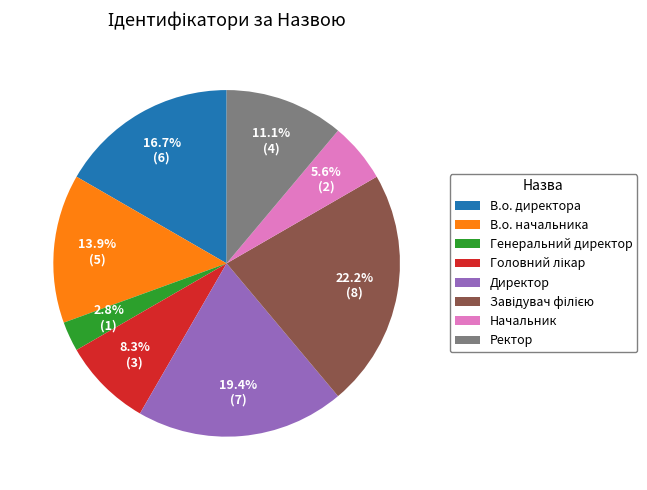

What is the smallest slice in the pie chart?

Генеральний директор